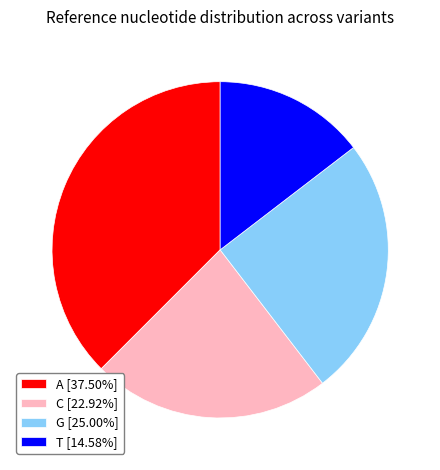

Is there a majority slice in this chart?

No